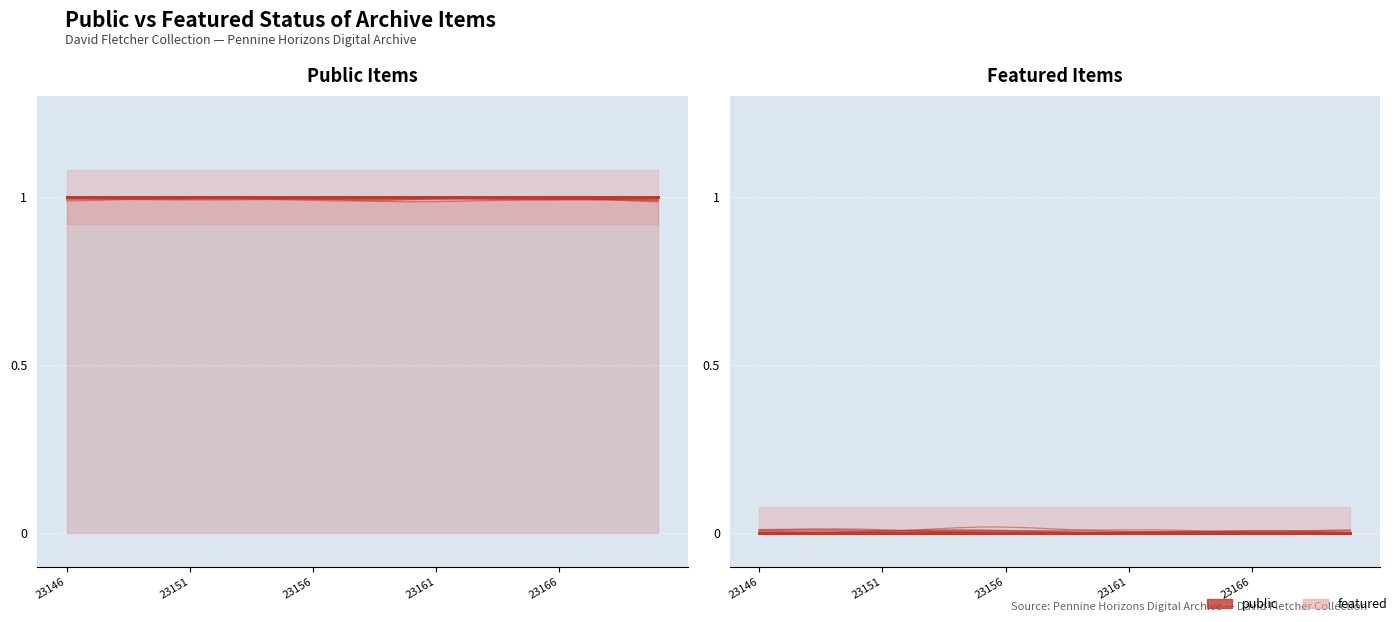

Reading left to right, what are all the values shown in this chart?

public: 1	1	1	1	1	1	1	1	1	1	1	1	1	1	1	1	1	1	1	1	1	1	1	1	1
featured: 0	0	0	0	0	0	0	0	0	0	0	0	0	0	0	0	0	0	0	0	0	0	0	0	0